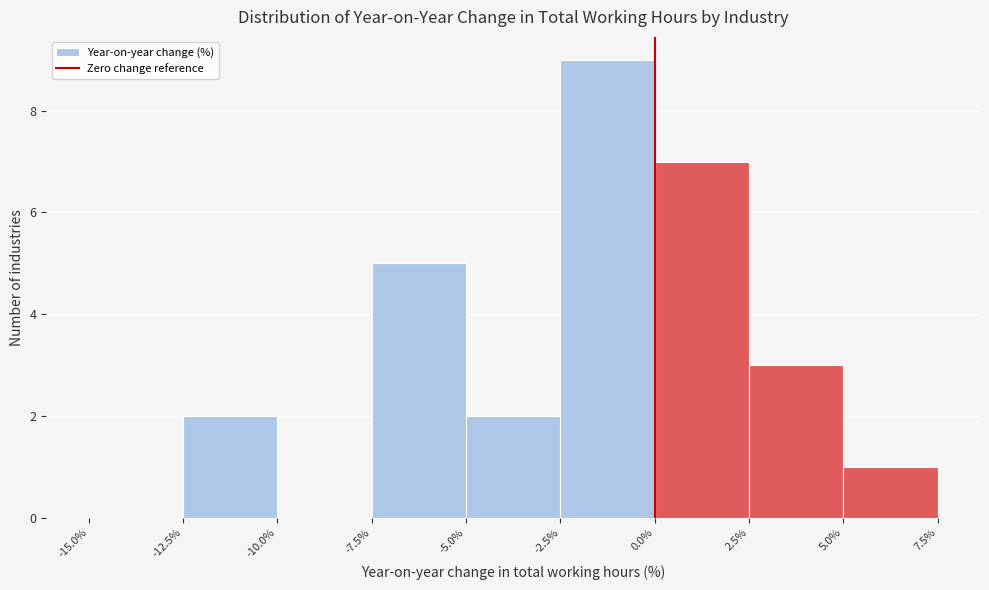

Reading left to right, transcribe this chart: for each bar, give the range it covers on the x-axis and its height. The values are not printed on the chart, so give them approximately, as read against the axis.

-15.0% to -12.5%: 0
-12.5% to -10.0%: 2
-10.0% to -7.5%: 0
-7.5% to -5.0%: 5
-5.0% to -2.5%: 2
-2.5% to 0.0%: 9
0.0% to 2.5%: 7
2.5% to 5.0%: 3
5.0% to 7.5%: 1